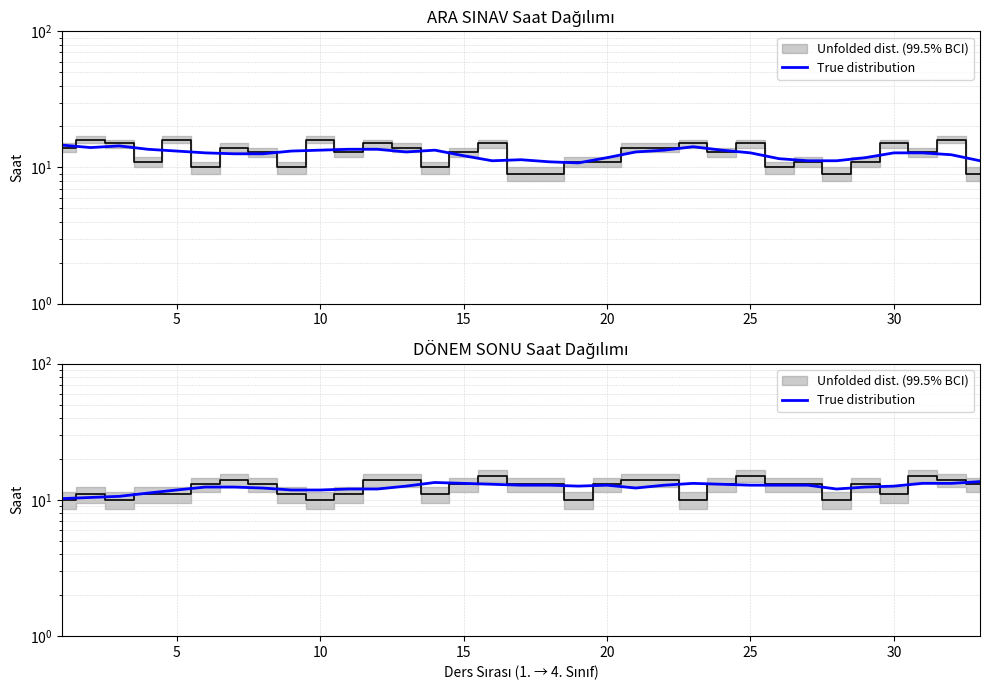

What is the sum of all values?

408.6